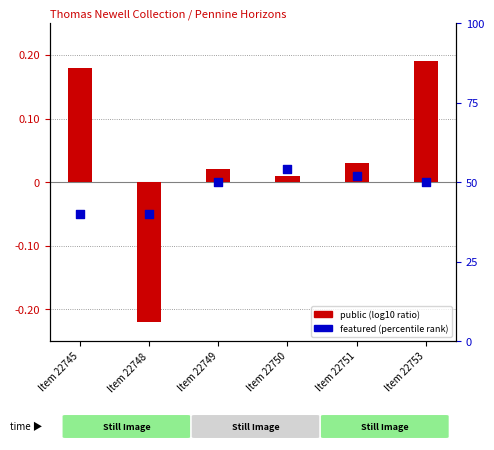

Which series reaches the maximum Y coordinate?

public (log10 ratio)